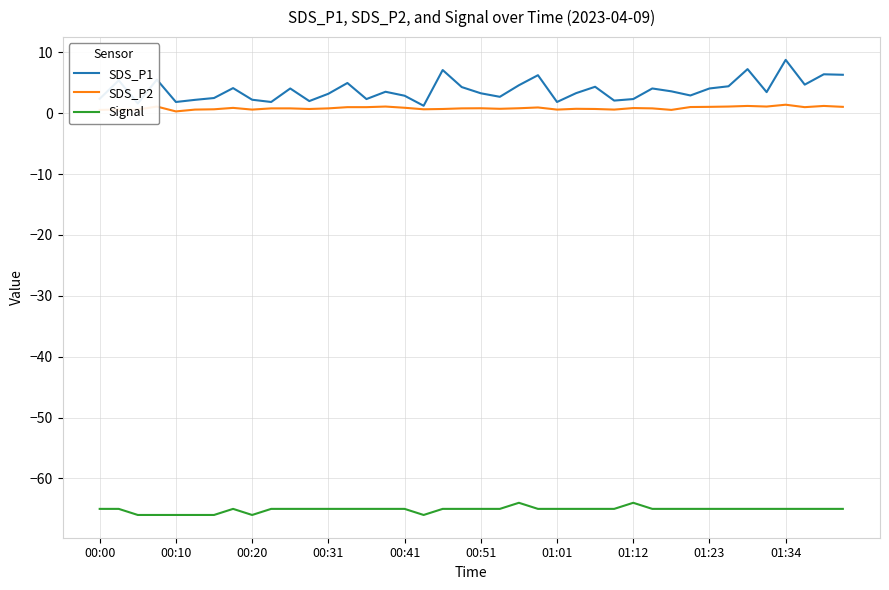

What is the greatest value displayed?

8.8